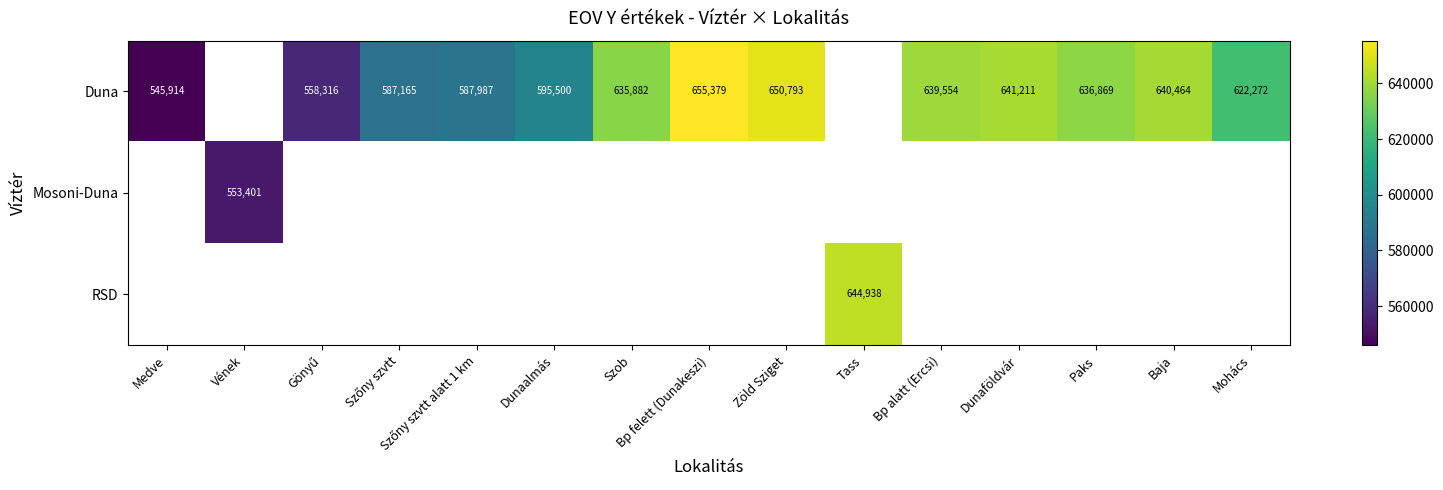

The RSD series shows 1015254 at Tass. True or false?

False